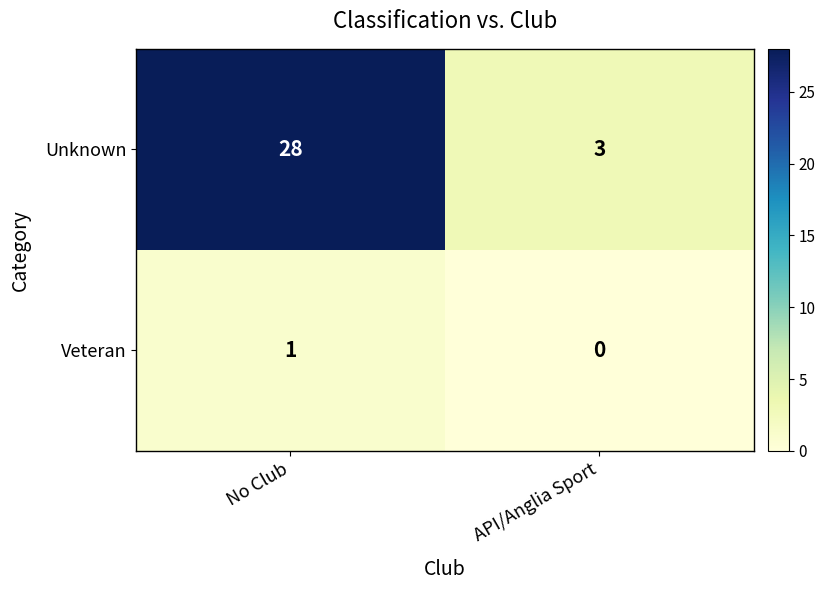

What is the sum of all Unknown values?

31